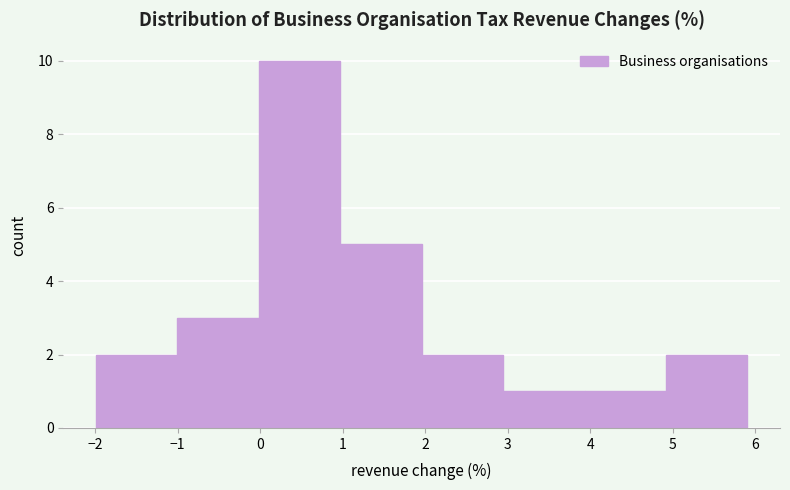

Reading left to right, transcribe this chart: for each bar, give the range it covers on the x-axis and its height. Neither the bar edges nor the heights are printed on the chart, so give them approximately, as read against the axes.

-2.0 to -1.0: 2
-1.0 to 0.0: 3
0.0 to 1.0: 10
1.0 to 2.0: 5
2.0 to 2.9: 2
2.9 to 3.9: 1
3.9 to 4.9: 1
4.9 to 5.9: 2